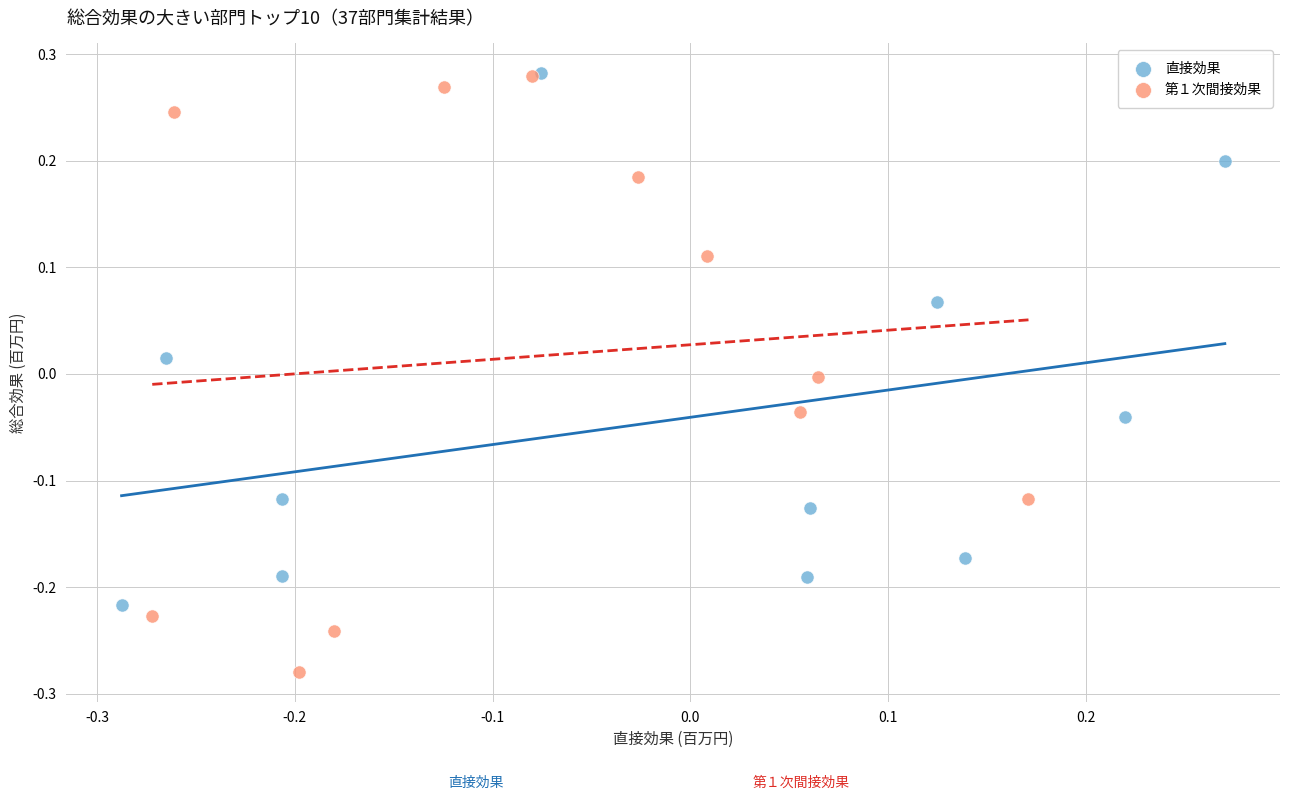

Which series has the largest Y range (max minus min)?

第１次間接効果